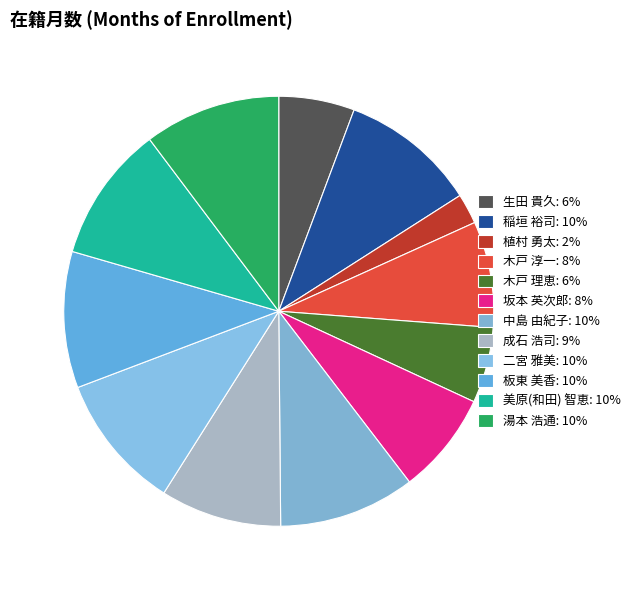

Which slice is the largest?

稲垣 裕司